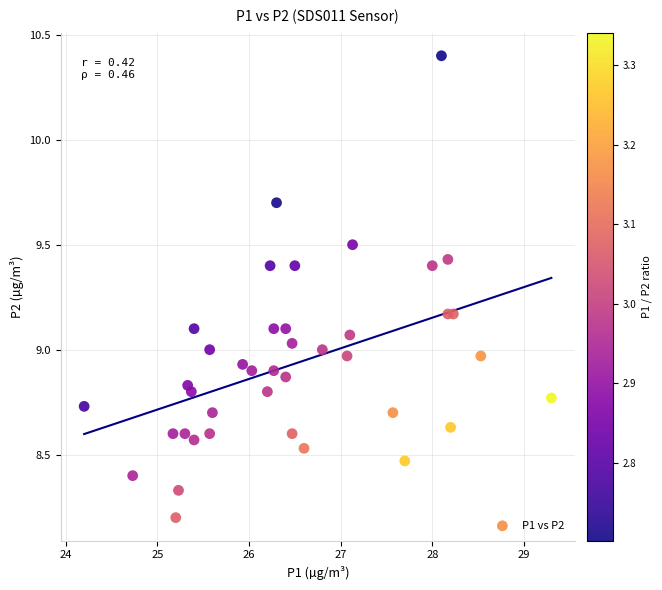

What is the range of Y values (max minus min)?

2.2